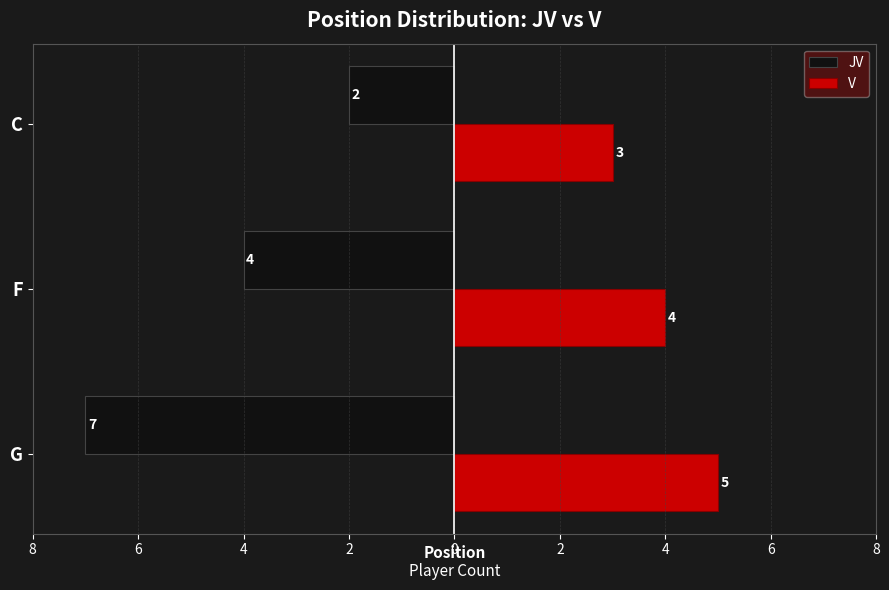

What are all the series names shown in the legend?

JV, V